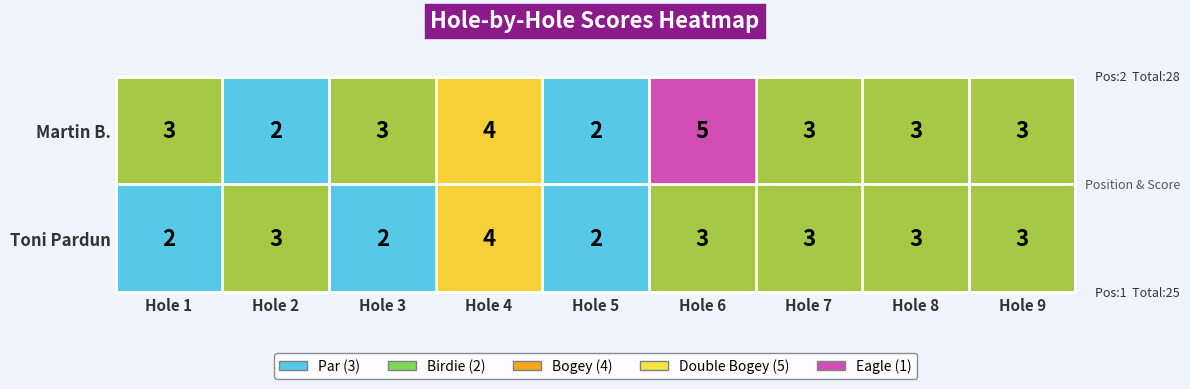

Which series has the largest total across all categories?

Martin B.